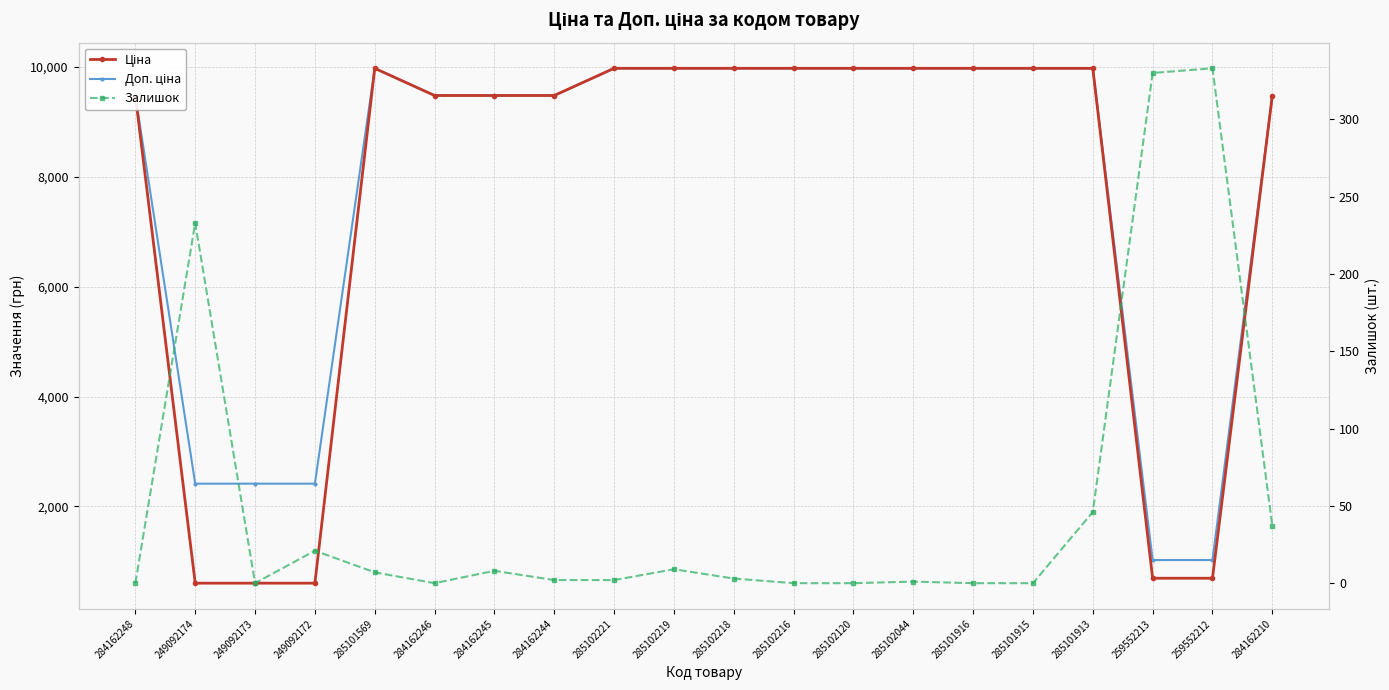

Which label corresponds to the smallest value in the chart?

284162248